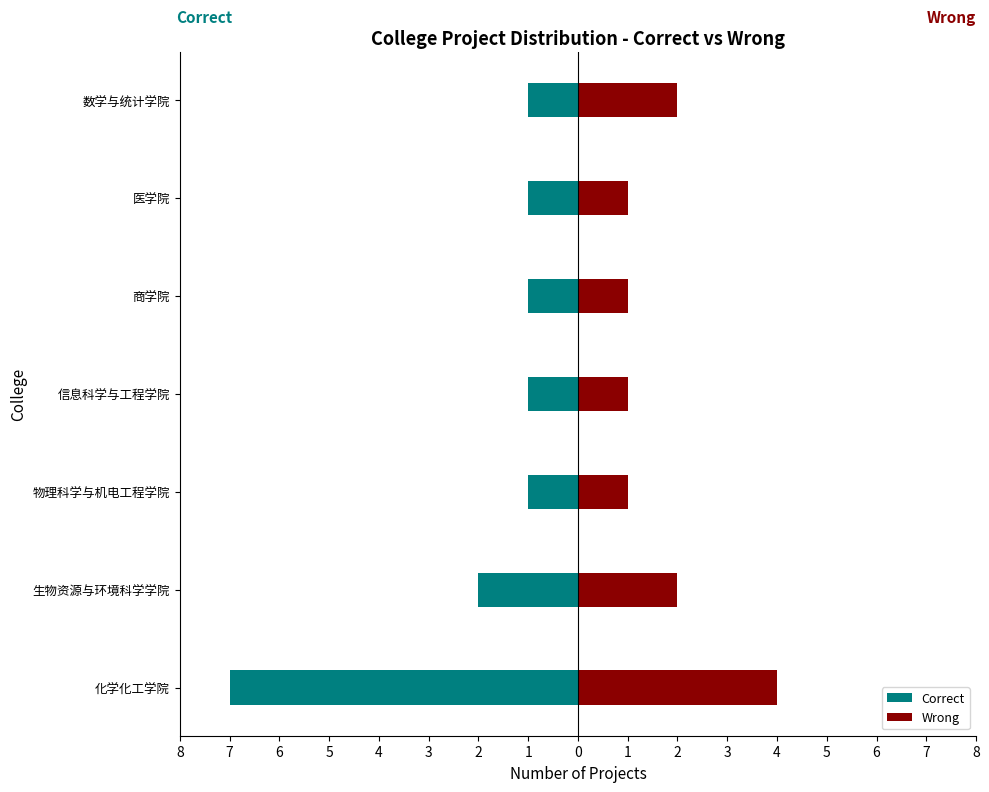

What is the sum of all Correct values?

-14